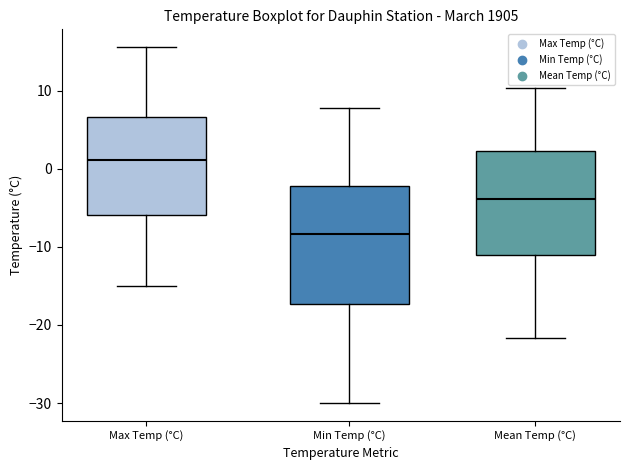

Comparing the boxes themselves (not the whiskers), which one is the tallest?

Min Temp (°C)